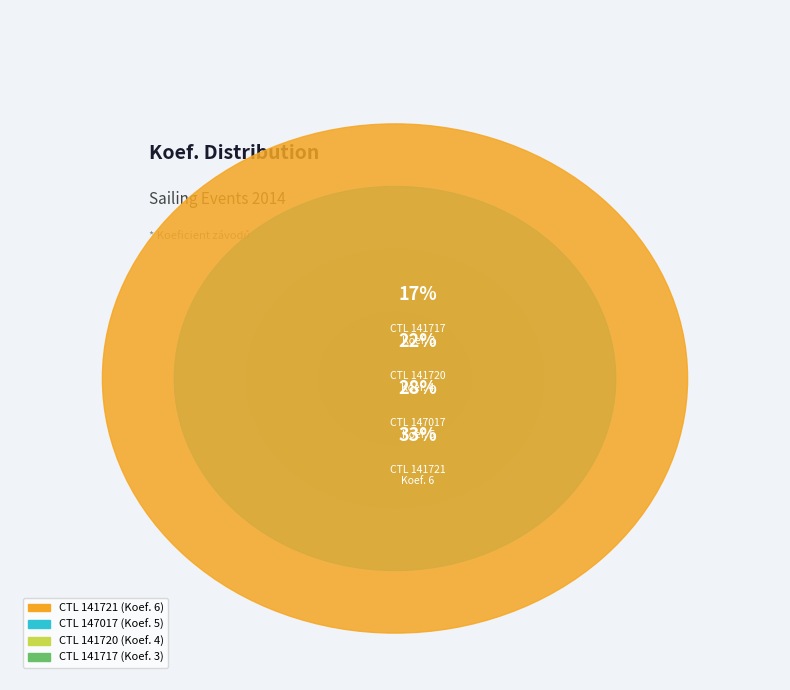

To the nearest percent, what portion does 147017 represent?

28%